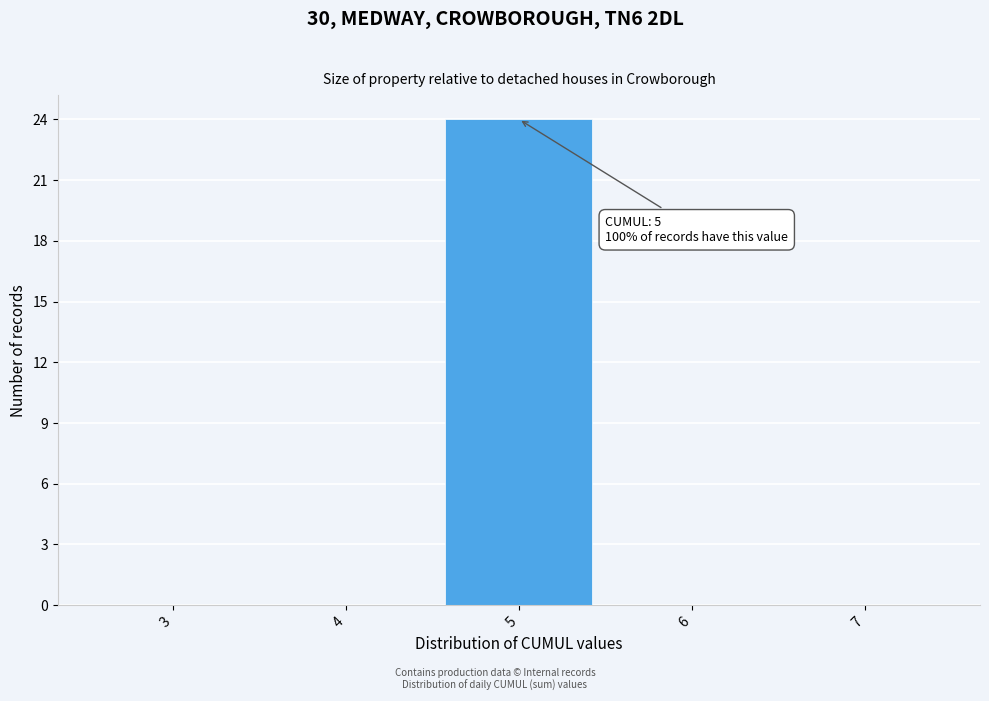

Over which range of the x-axis is the bar tallest?

4.5 to 5.5